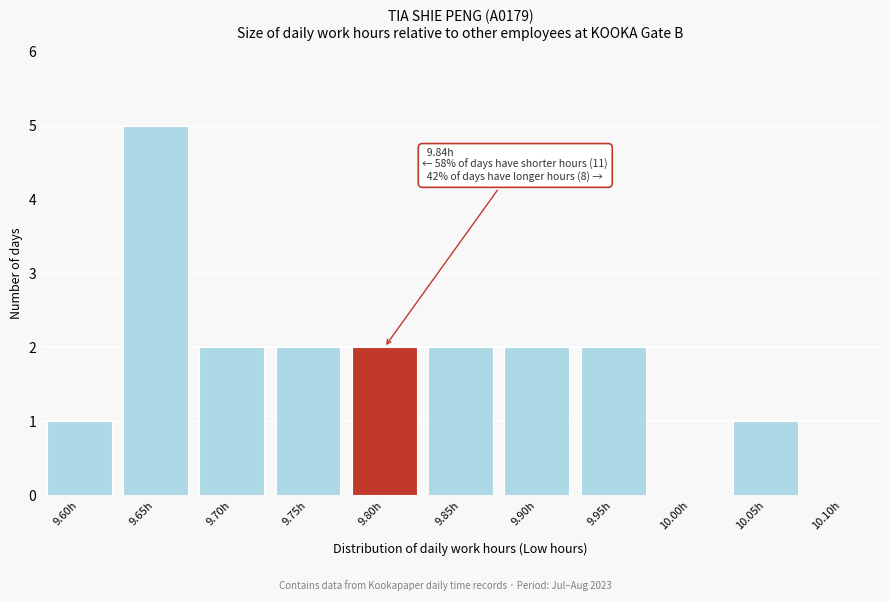

Reading left to right, extract all data points from this chart.

9.60h=1	9.65h=5	9.70h=2	9.75h=2	9.80h=2	9.85h=2	9.90h=2	9.95h=2	10.00h=0	10.05h=1	10.10h=0